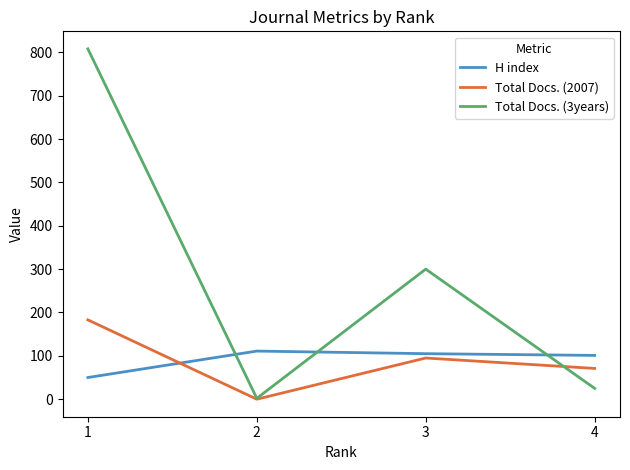

At which category is the sum across all series the highest?

1